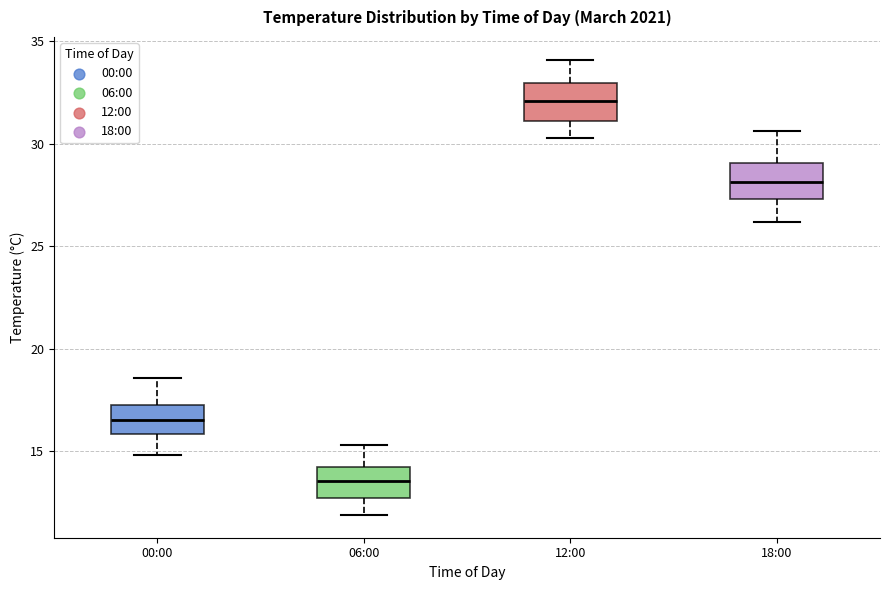

Reading left to right, transcribe this box plot: for each box, give where its median line is, the range the box spans, and where its two whiskers end, as read against the y-axis. The values are not printed on the chart, so give them approximately, as read against the axis.

00:00: median 16.5, box 16.0 to 17.5, whiskers 15.0 to 18.5
06:00: median 13.5, box 12.5 to 14.5, whiskers 12.0 to 15.5
12:00: median 32.0, box 31.0 to 33.0, whiskers 30.5 to 34.0
18:00: median 28.0, box 27.5 to 29.0, whiskers 26.0 to 30.5